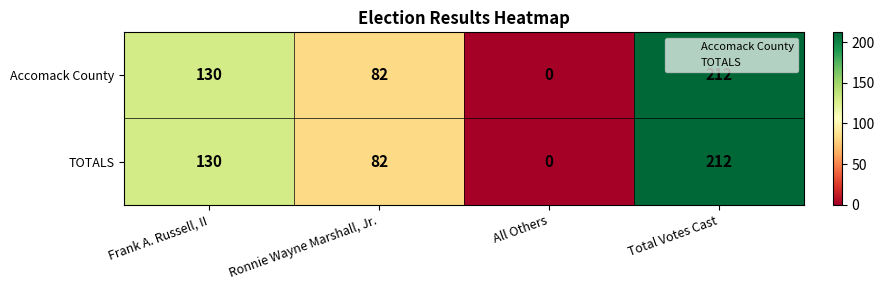

Which label corresponds to the largest value in the chart?

Total Votes Cast